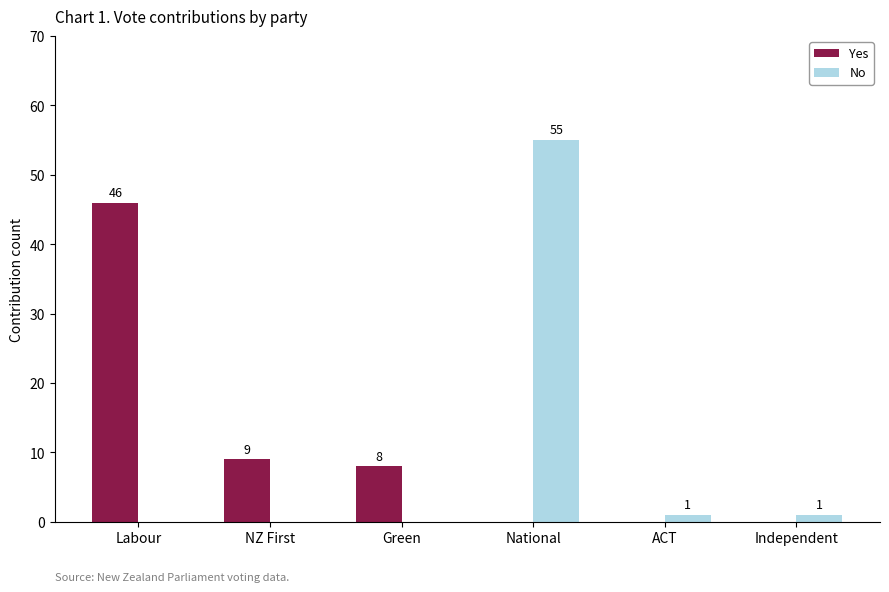

The Yes series shows 17 at Labour. True or false?

False